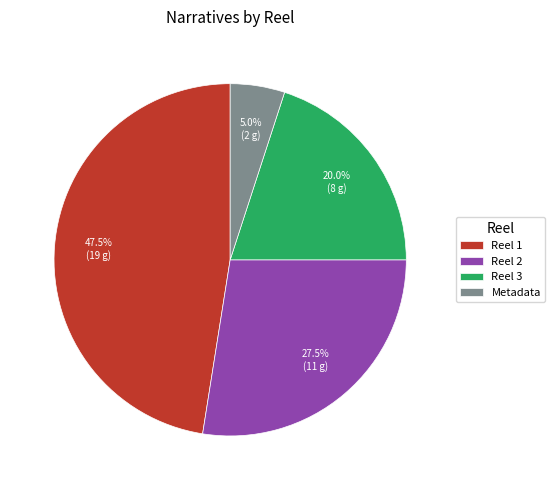

Is there any slice that represents more than half of the pie?

No